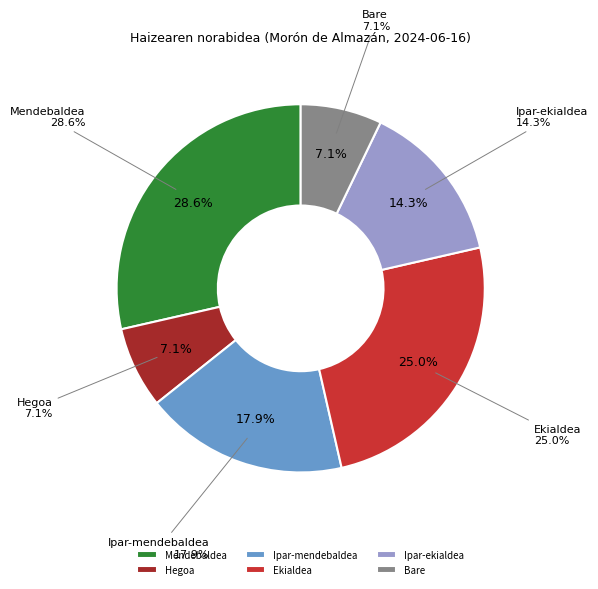

What percentage is the Bare slice, to the nearest percent?

7%